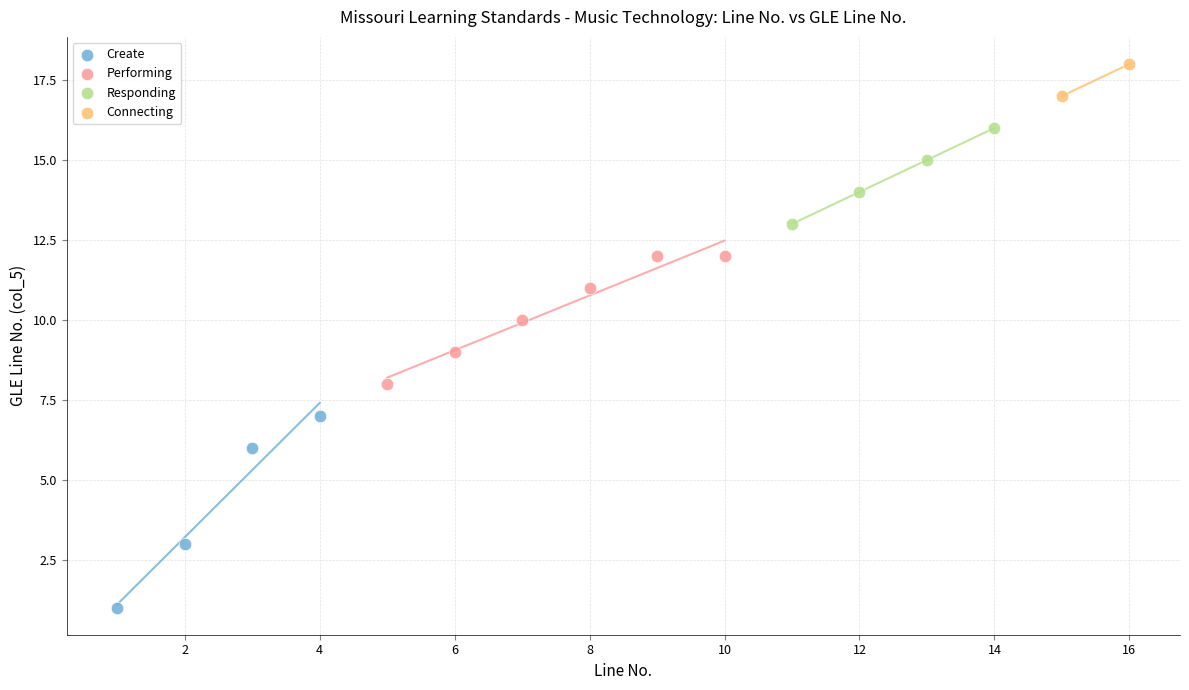

Which series has the largest Y range (max minus min)?

Create